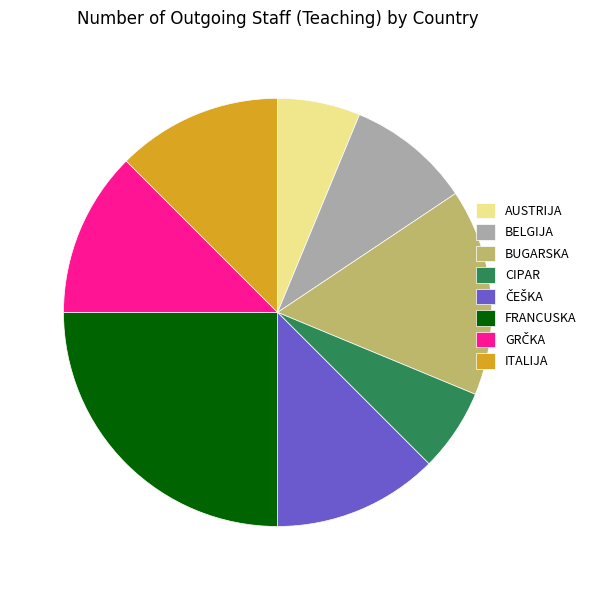

Count the number of slices in the pie.

8